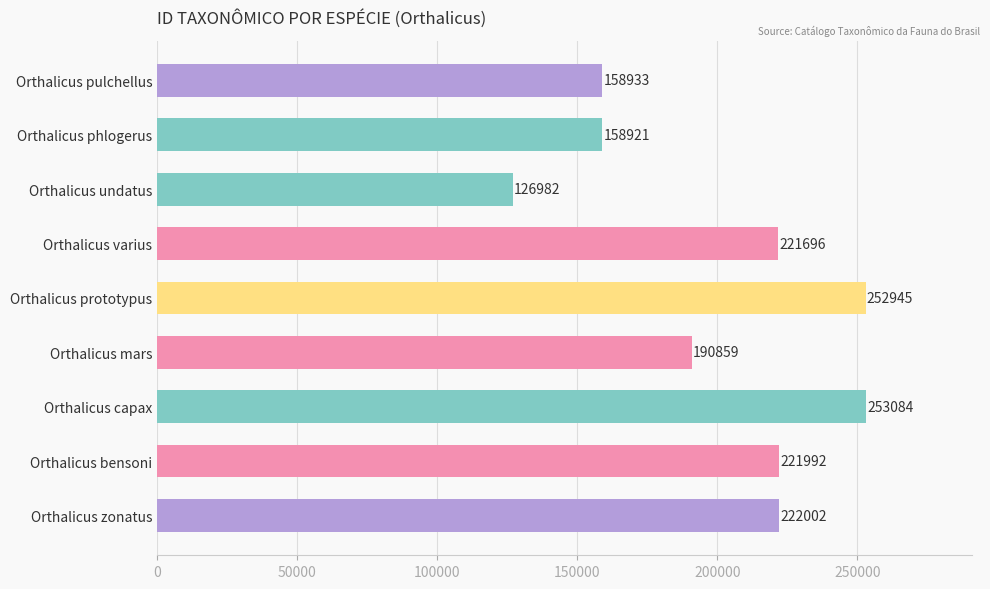

What is the difference between the second highest and minimum values?

125963